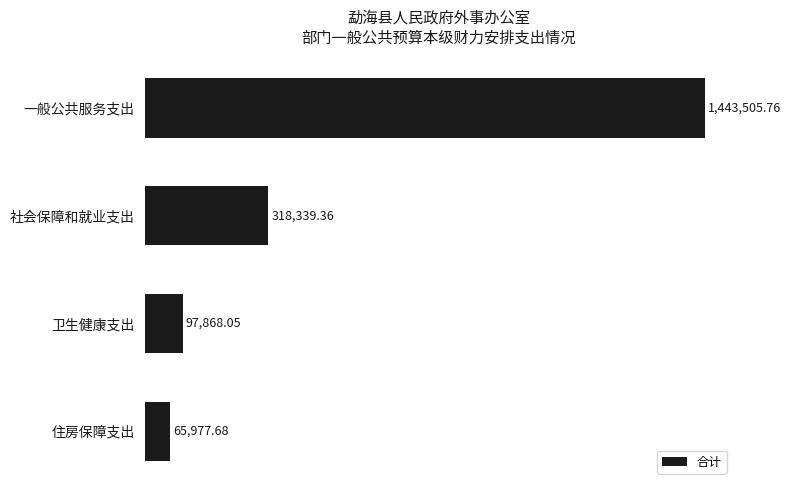

Rank the categories by value from highest to lowest.

一般公共服务支出, 社会保障和就业支出, 卫生健康支出, 住房保障支出